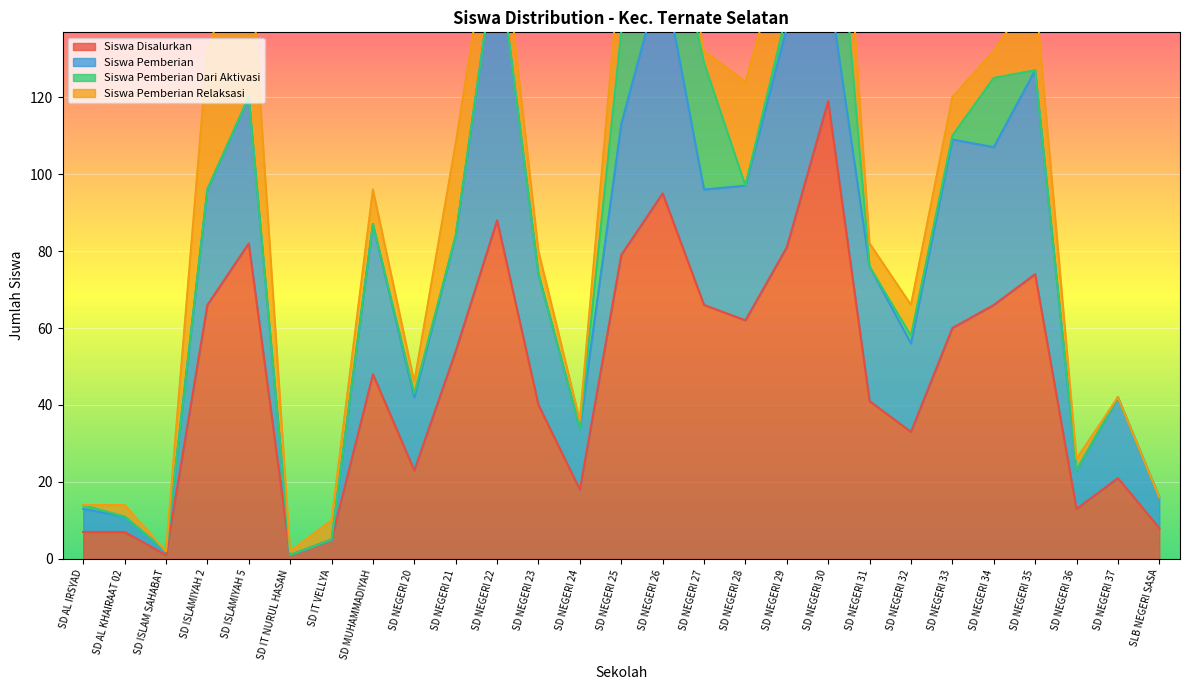

Is it true that Siswa Disalurkan equals 111 at SD NEGERI 34?

False